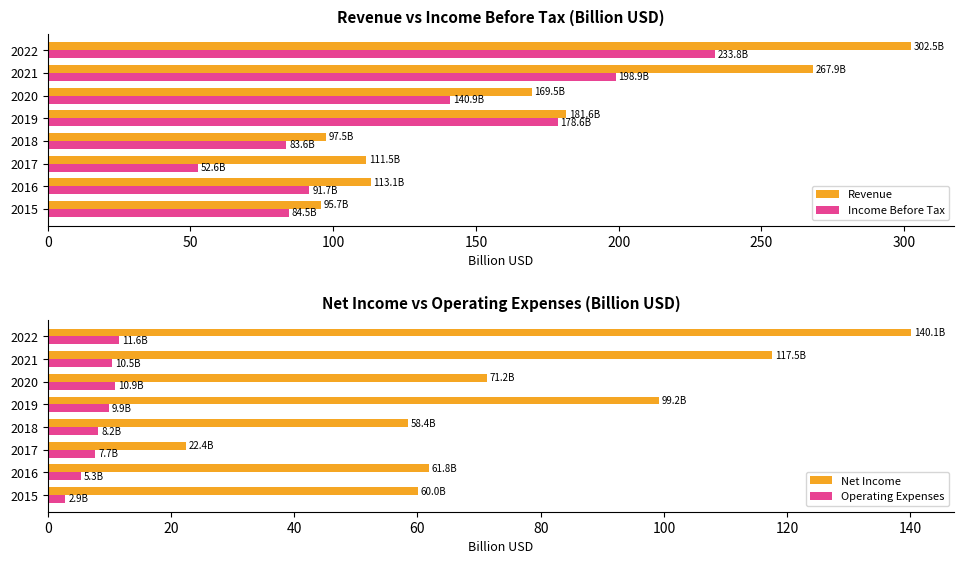

What are all the series names shown in the legend?

Revenue, Income Before Tax, Net Income, Operating Expenses